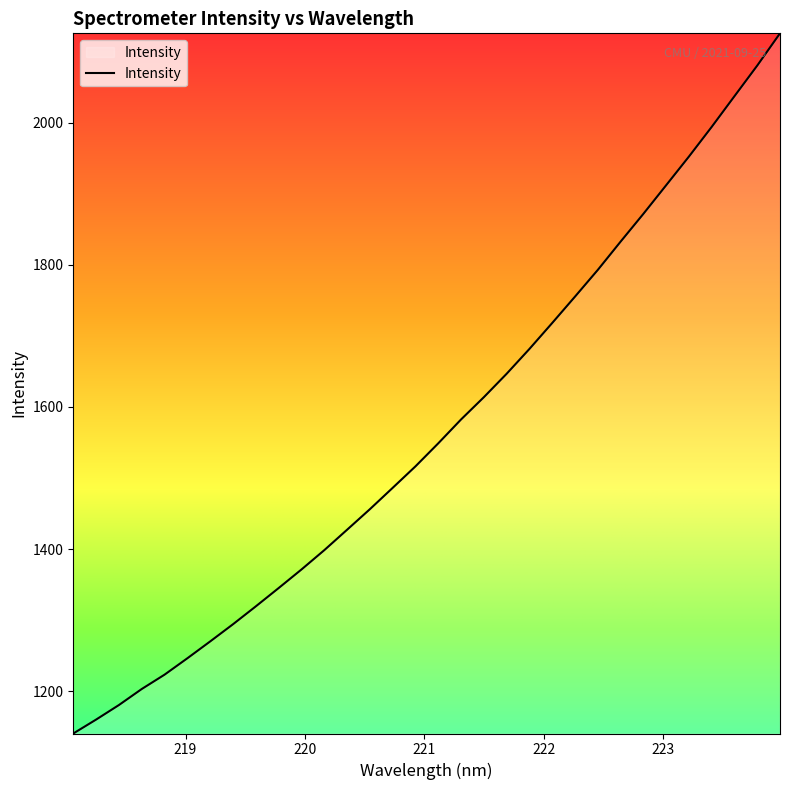

What is the difference between the maximum and minimum values?

984.6